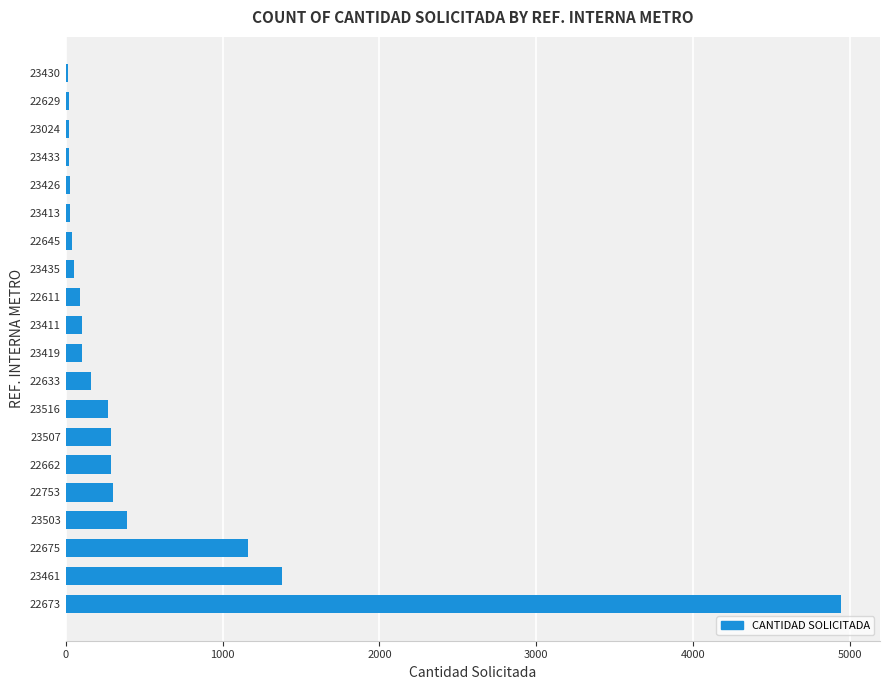

What is the maximum value shown in the chart?

4944